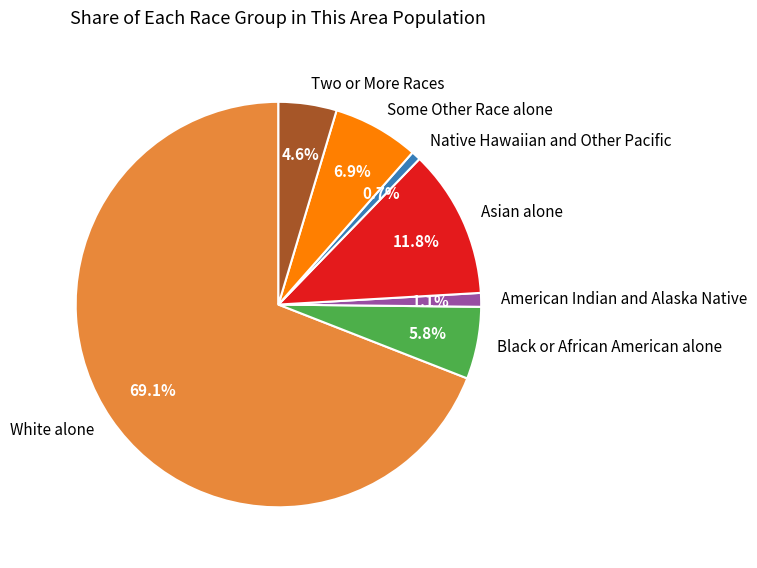

Count the number of slices in the pie.

7